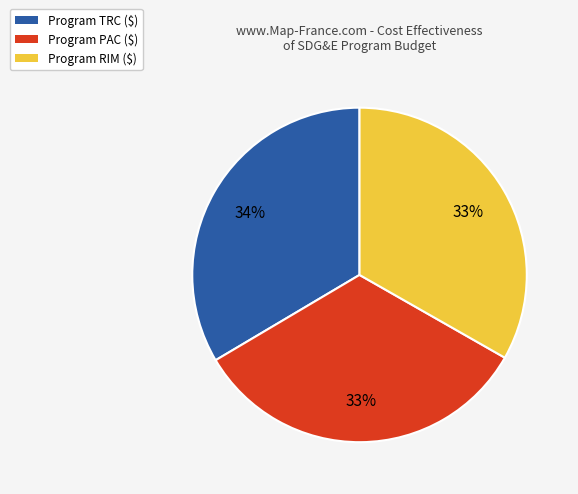

Is there any slice that represents more than half of the pie?

No